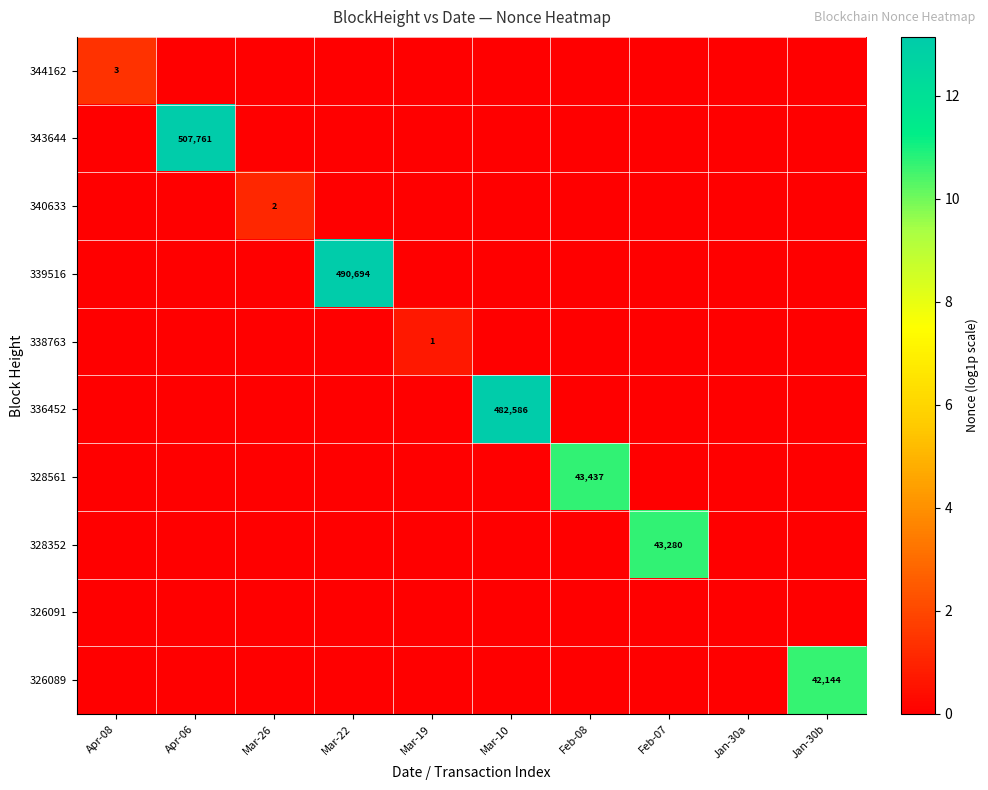

Between Mar-22 and Mar-10, which series saw the biggest shift?

339516